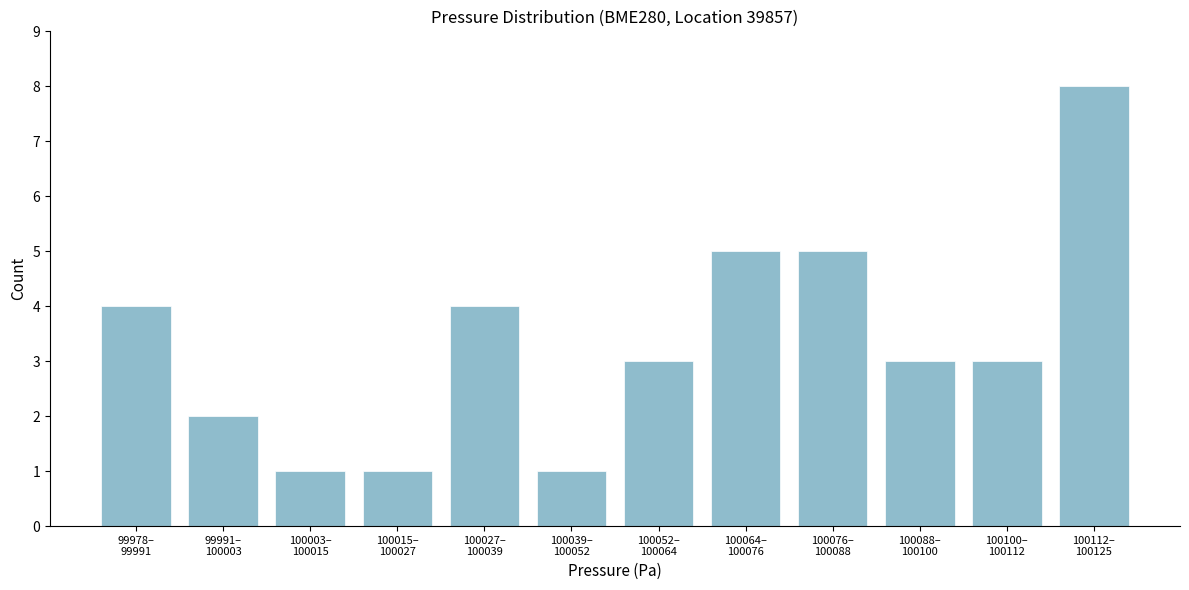

Reading left to right, list all the values displayed in this chart.

4	2	1	1	4	1	3	5	5	3	3	8